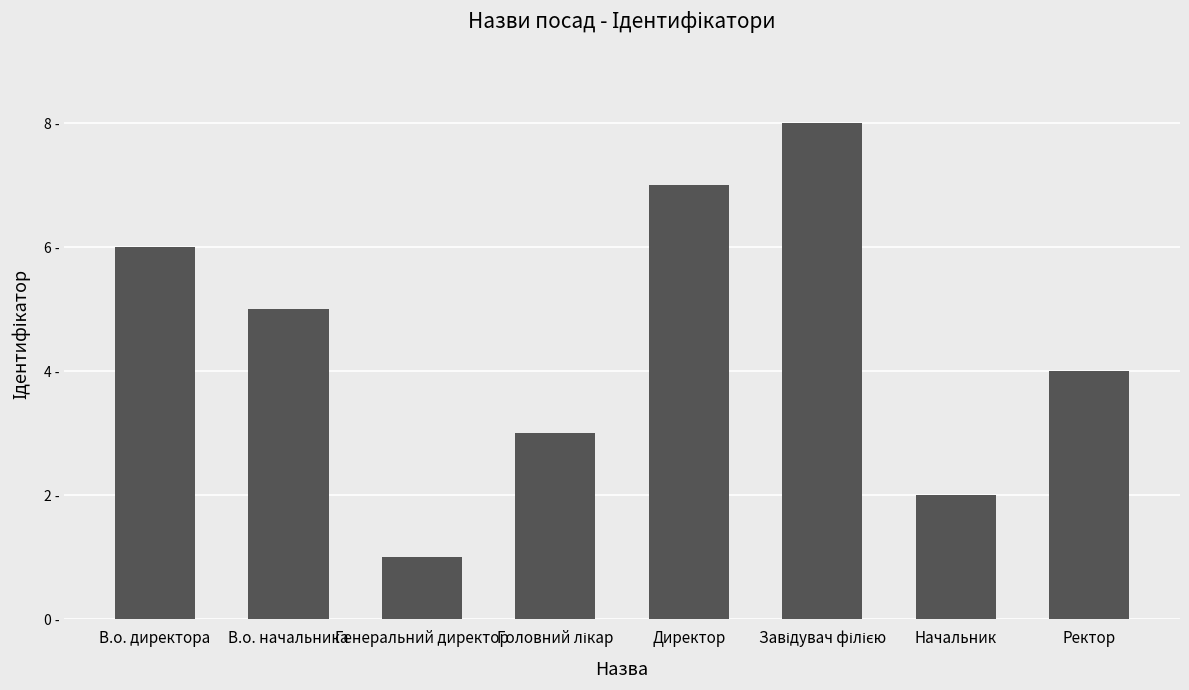

What is the value of the 7th bar from the left?

2